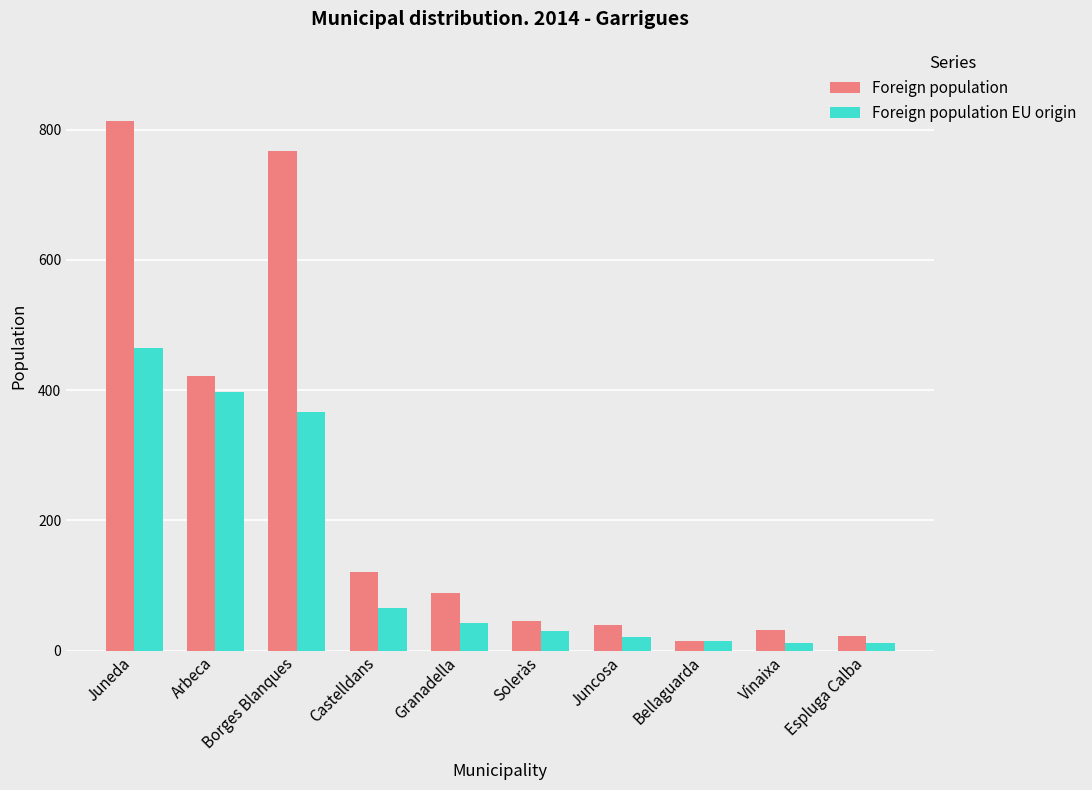

What is the spread (max minus min) of values at Bellaguarda?

1